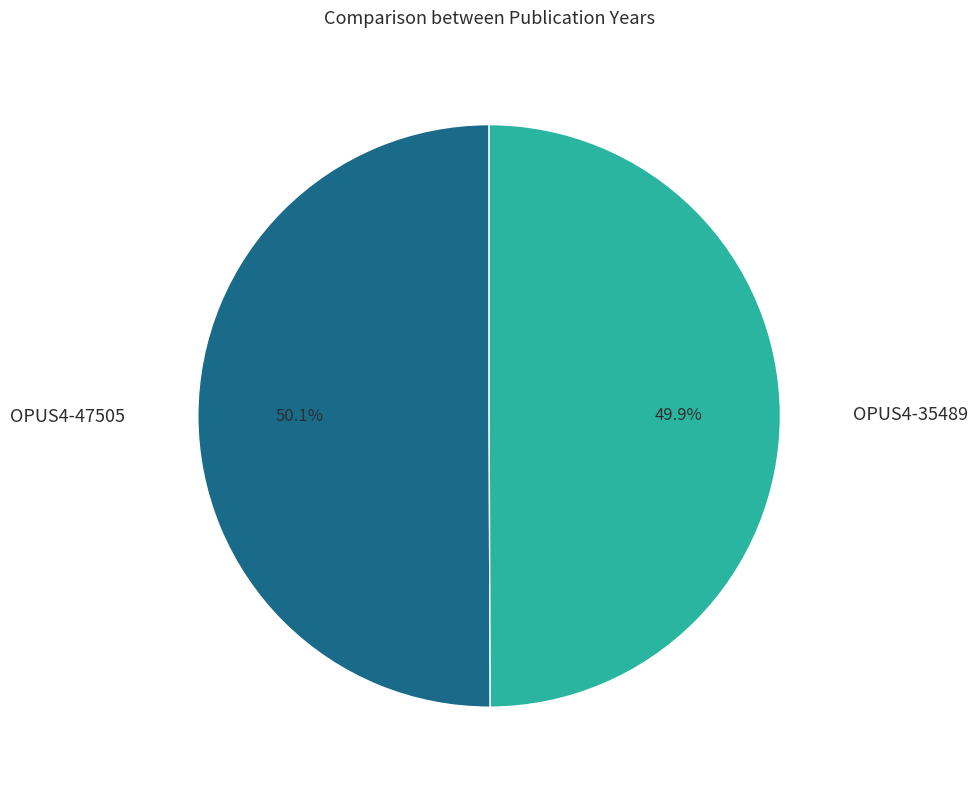

Is there a majority slice in this chart?

Yes